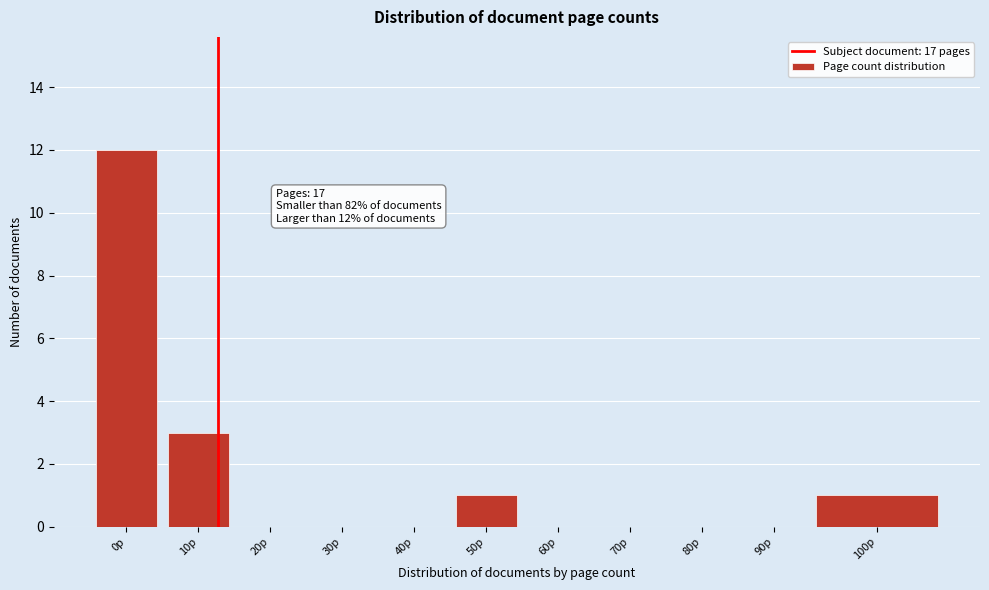

Reading right to left, list all the values displayed in this chart.

100p=1	90p=0	80p=0	70p=0	60p=0	50p=1	40p=0	30p=0	20p=0	10p=3	0p=12